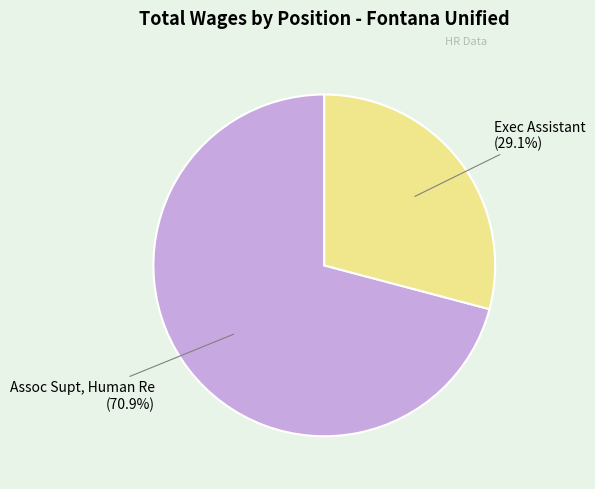

Between Exec Assistant and Assoc Supt, Human Re, which is larger?

Assoc Supt, Human Re